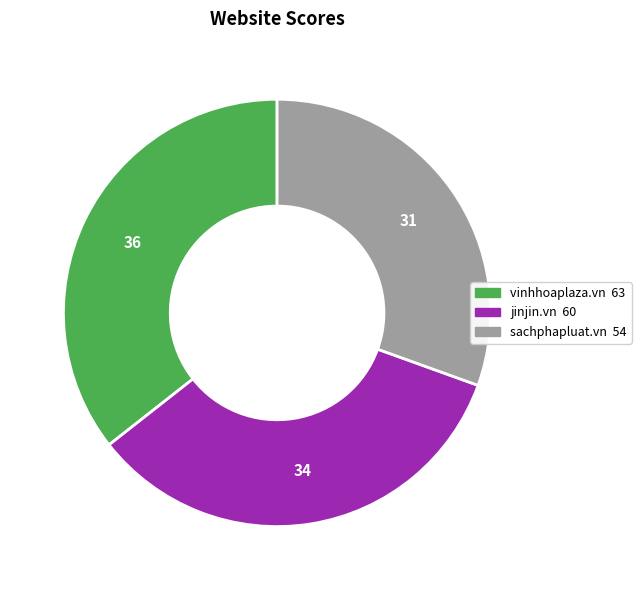

Combined, do sachphapluat.vn and jinjin.vn account for over 50%?

Yes